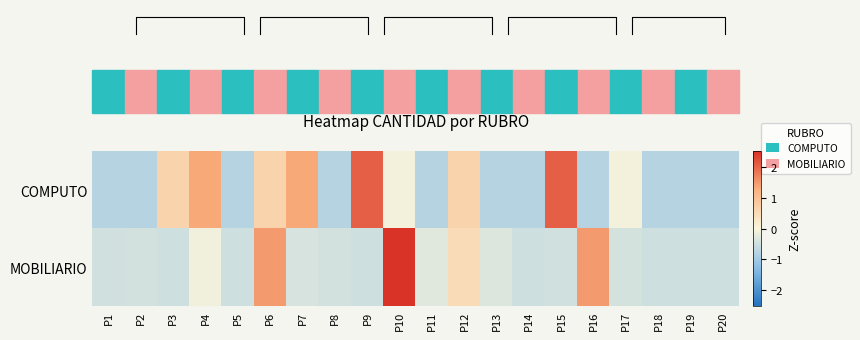

At how many categories does at least one series exceed 1?

7